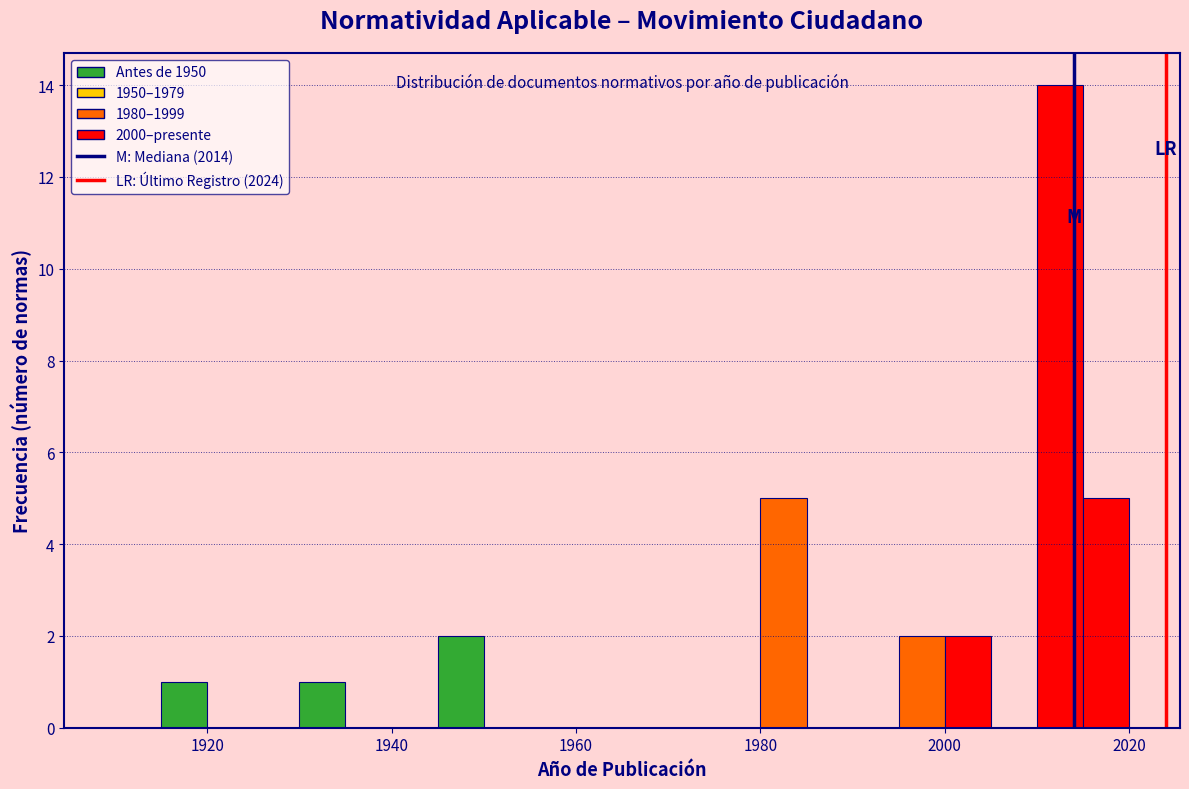

Read against the x-axis, roughly where is the centre of the tallest bar?

2012